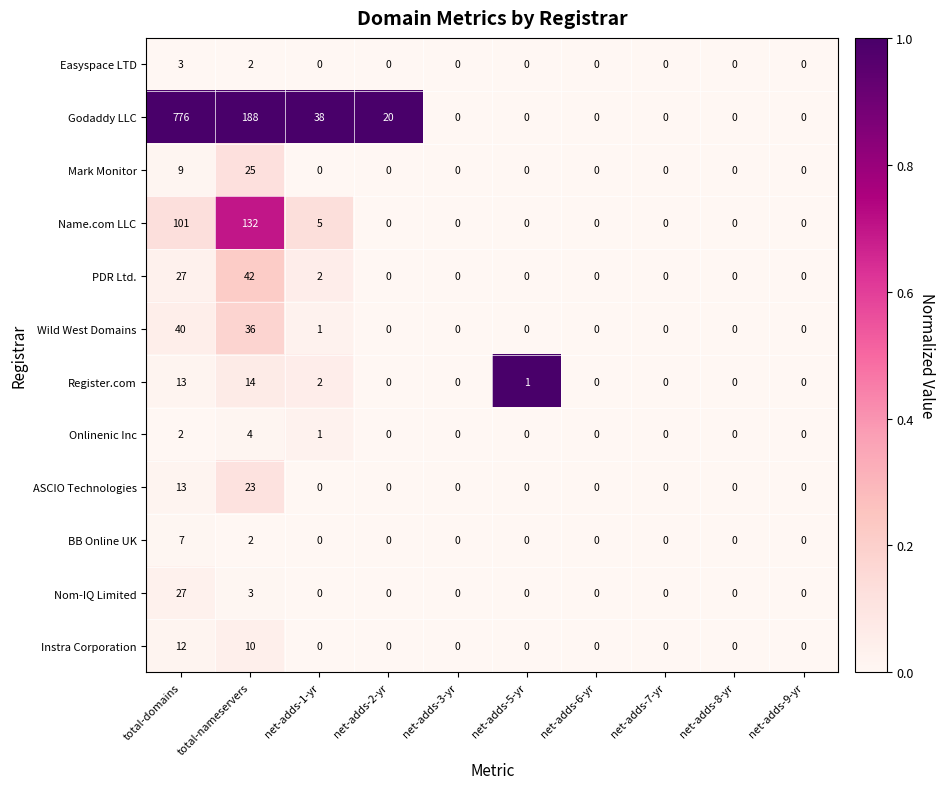

Is it true that Godaddy LLC equals 776 at total-domains?

True